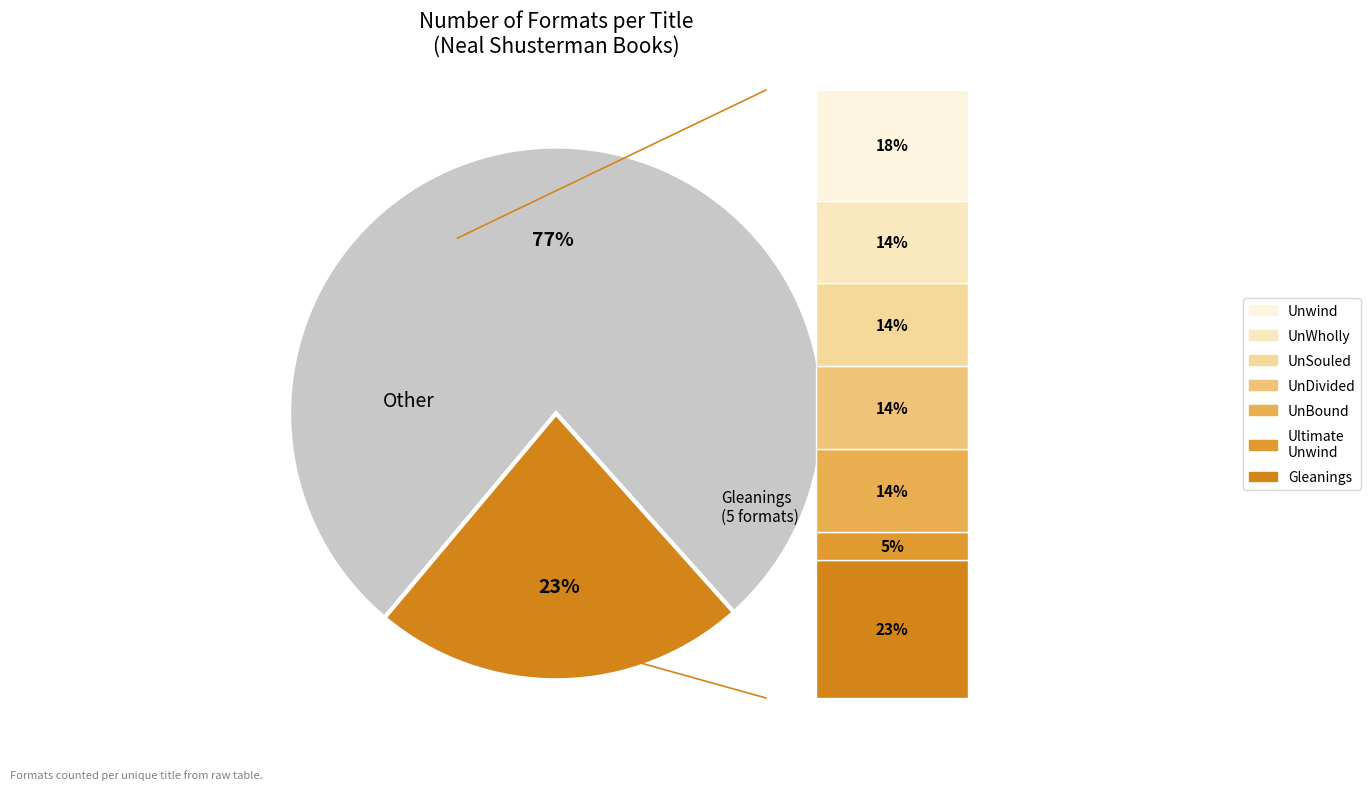

The Ultimate Unwind
Paperback Collection slice represents 75% of the pie. True or false?

False